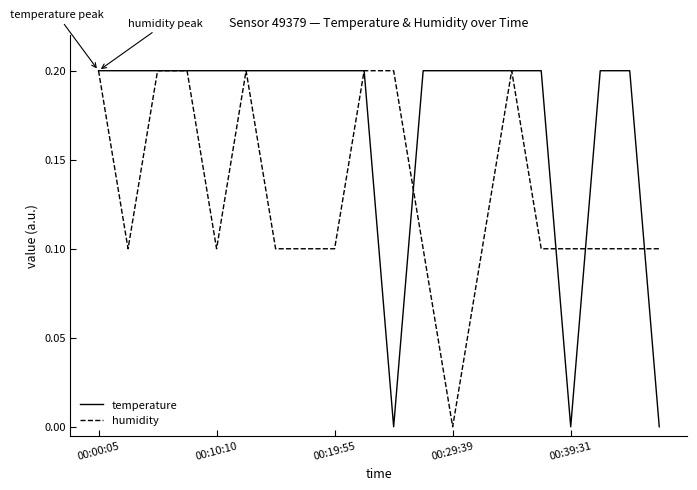

List the series in order of their overall mean, highest first.

temperature, humidity